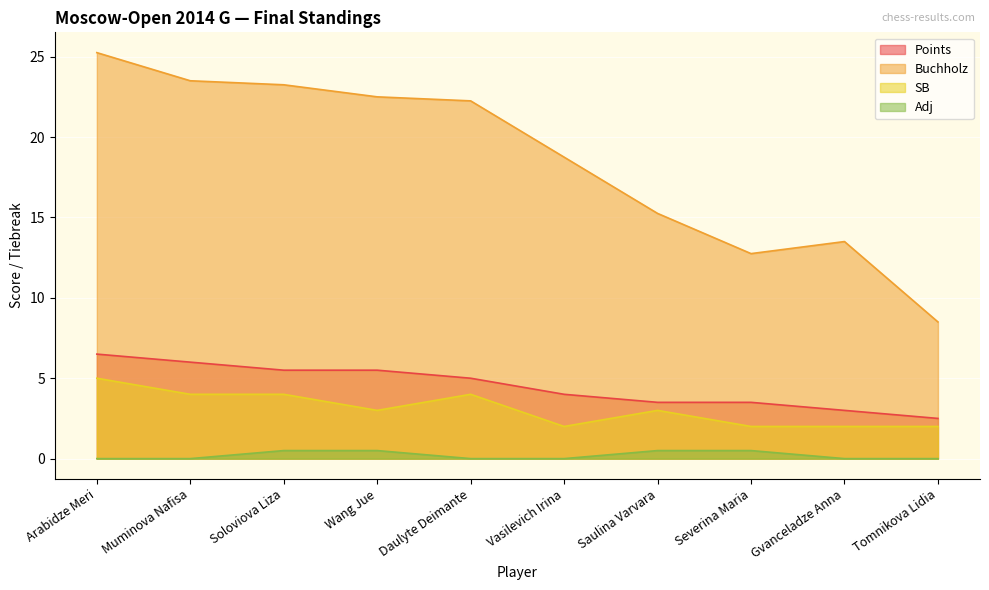

Which category has the lowest value in the SB series?

Vasilevich Irina